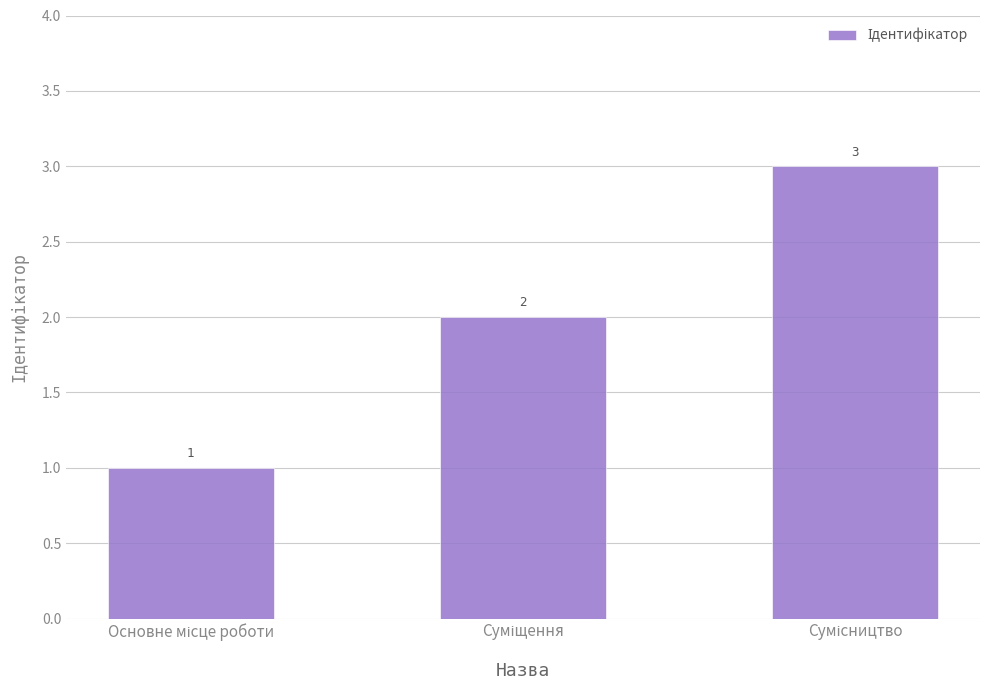

Reading right to left, list all the values displayed in this chart.

3	2	1